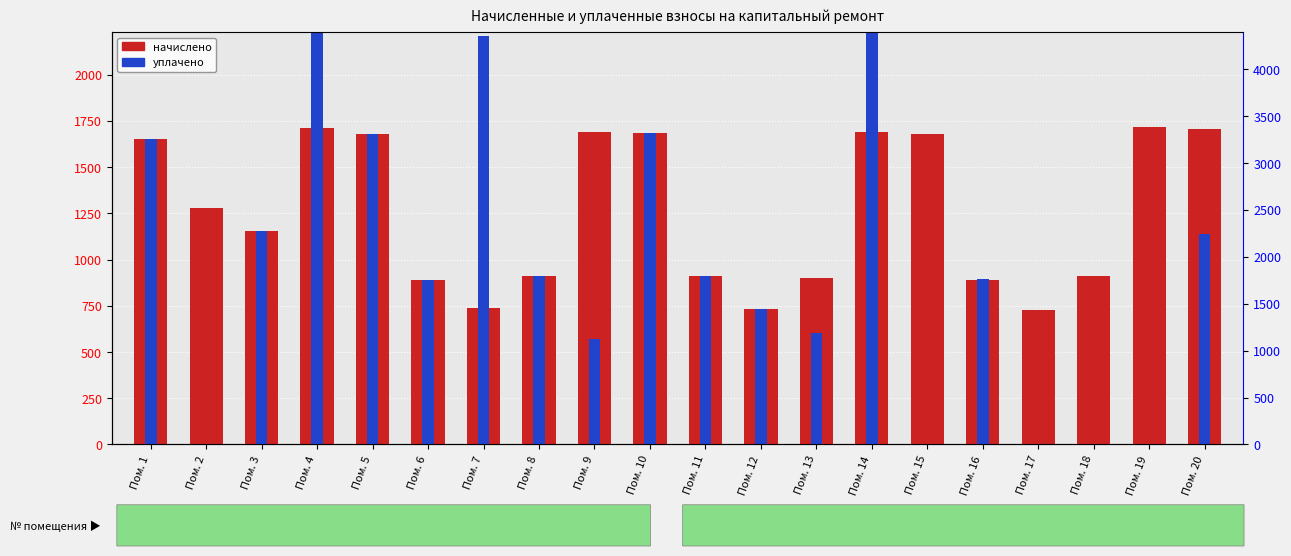

Read the начислено value at Пом. 18.

909.1